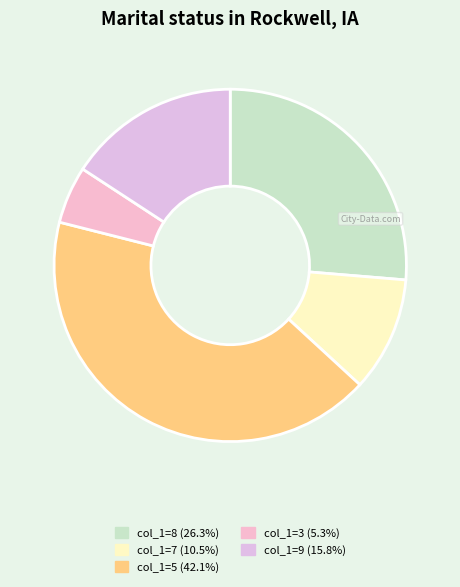

How many segments does this pie chart have?

5